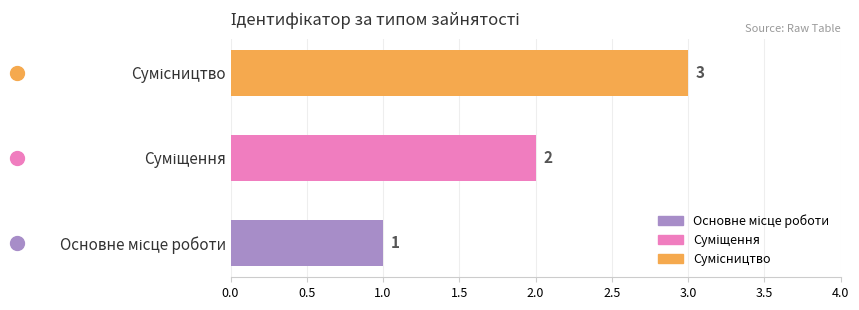

How many bars are there in total?

3